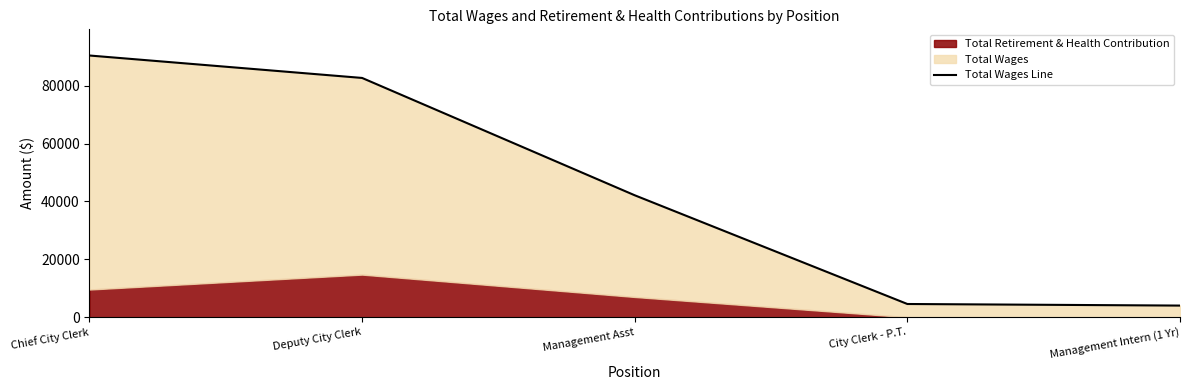

Approximately how many times larger is the value at Chief City Clerk compared to Deputy City Clerk?

1.1